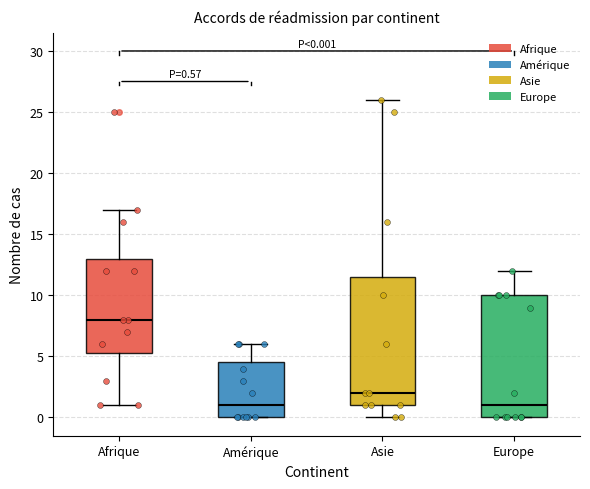

Which box is the tallest, from its lower edge to its upper edge?

Asie